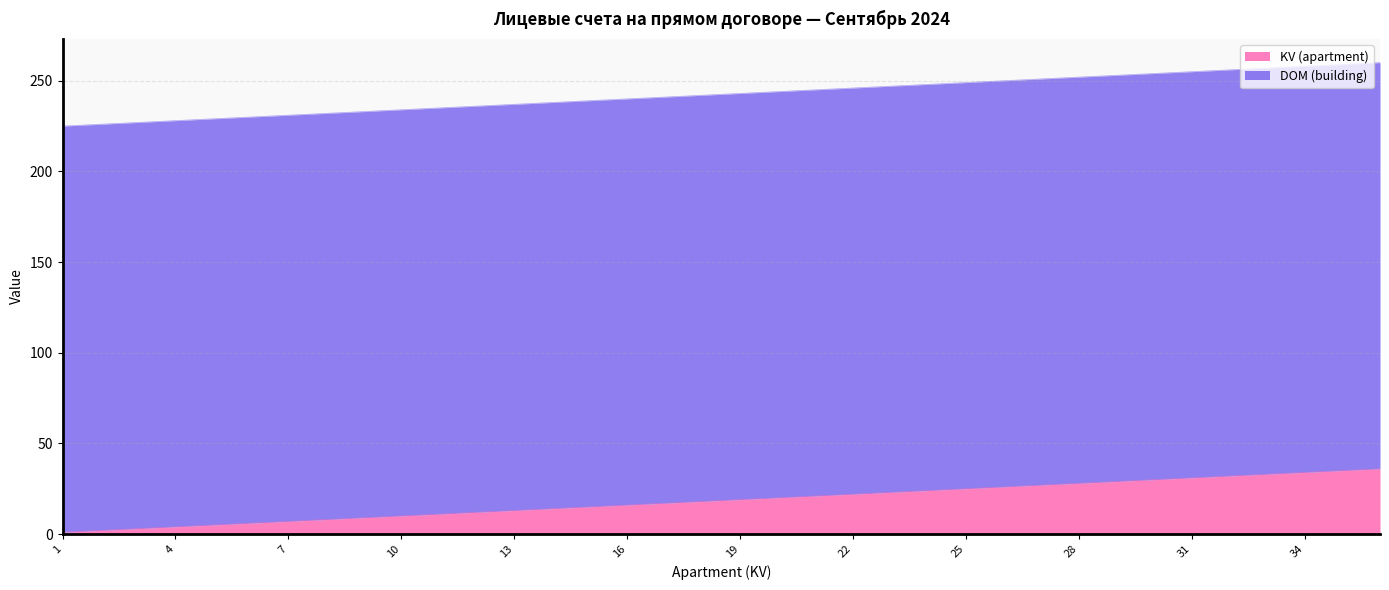

Approximately how many times larger is the value at 5 compared to 20?

0.2